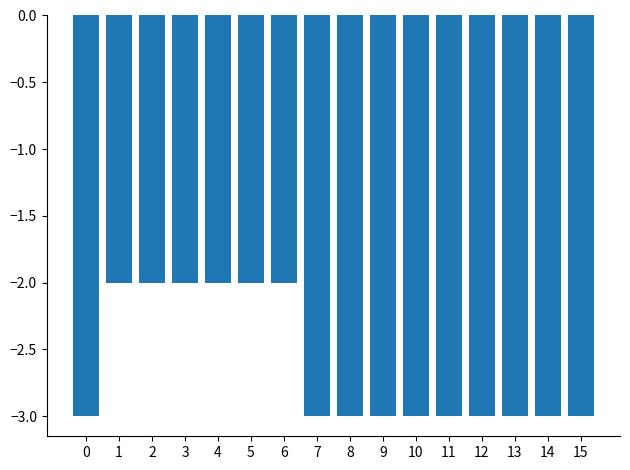

True or false: the data shows -1 at 13.

False